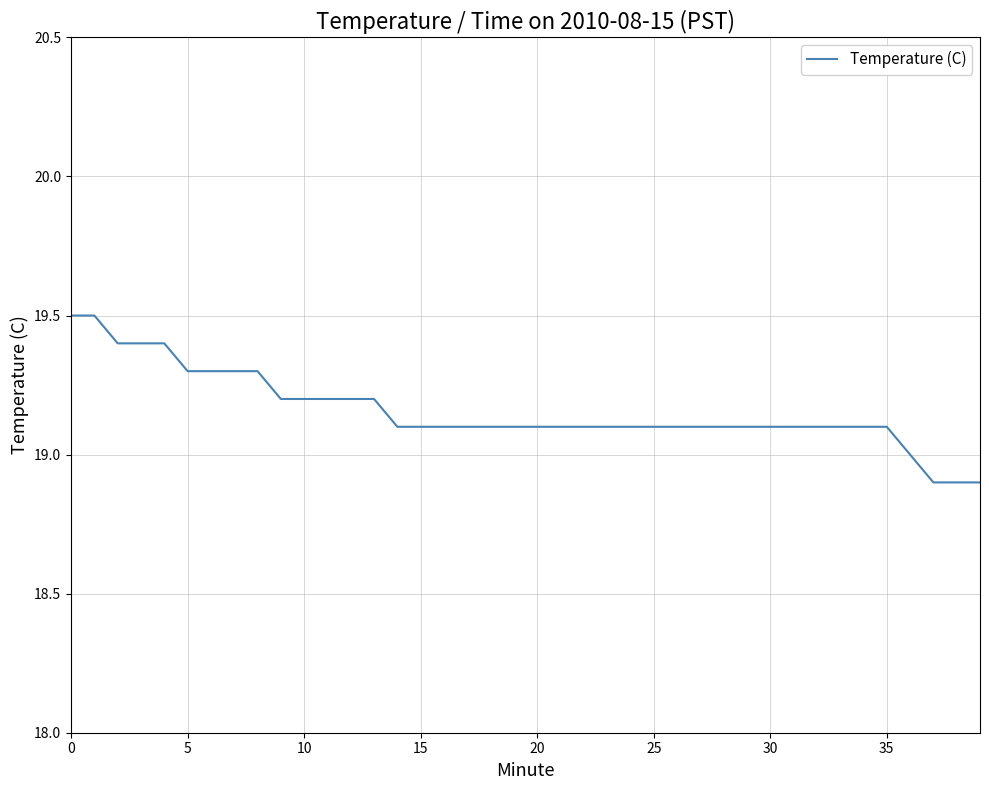

What is the minimum value shown in the chart?

18.9